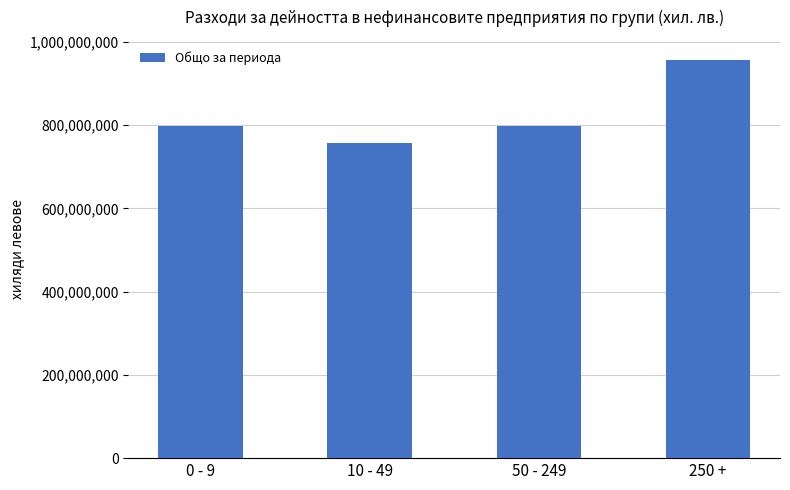

Count the number of categories in the chart.

4